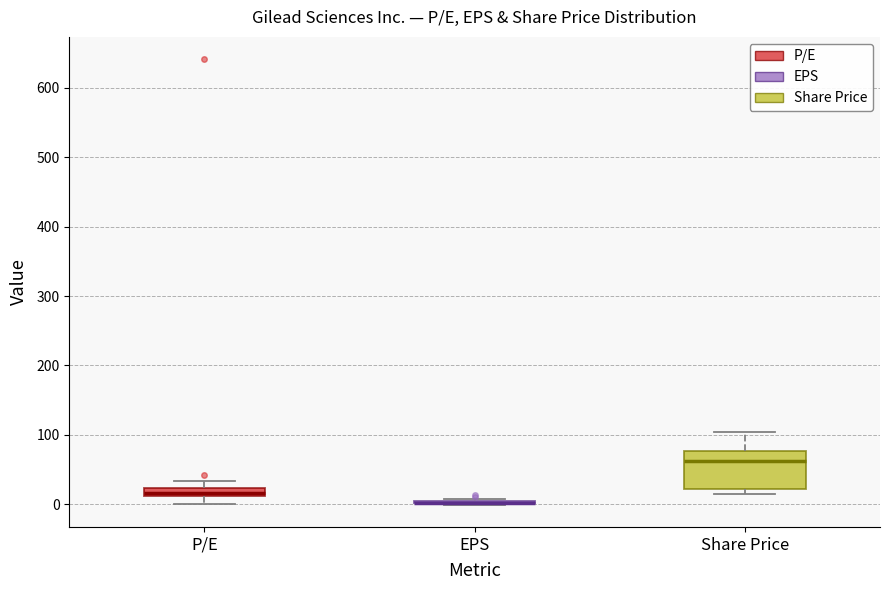

Where is the upper edge of the box for P/E on the y-axis? The values are not printed on the chart, so give them approximately, as read against the axis.

20